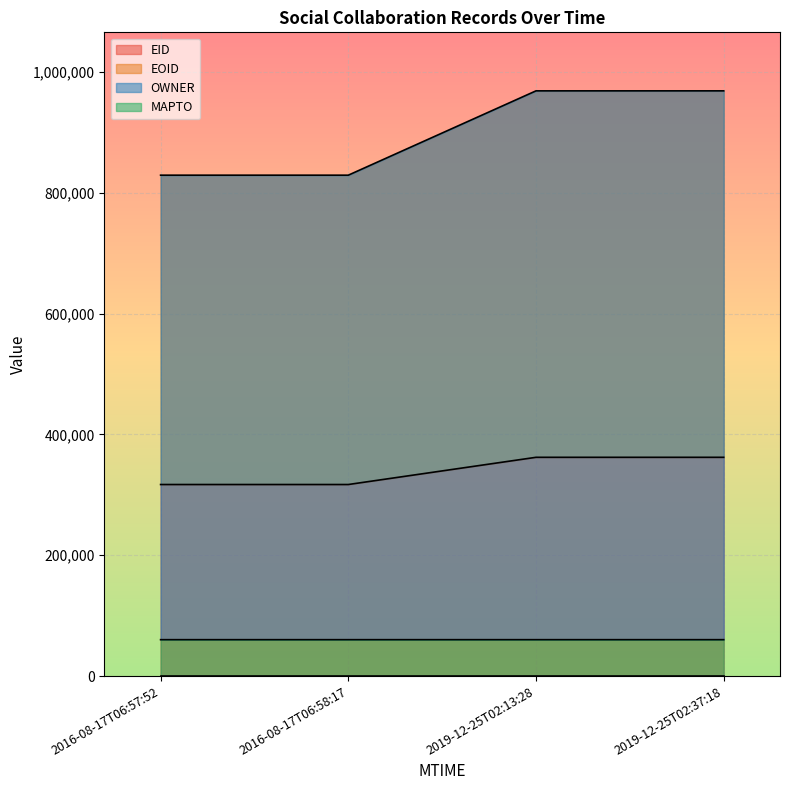

True or false: EID has more than 2 points higher than both neighbors.

False